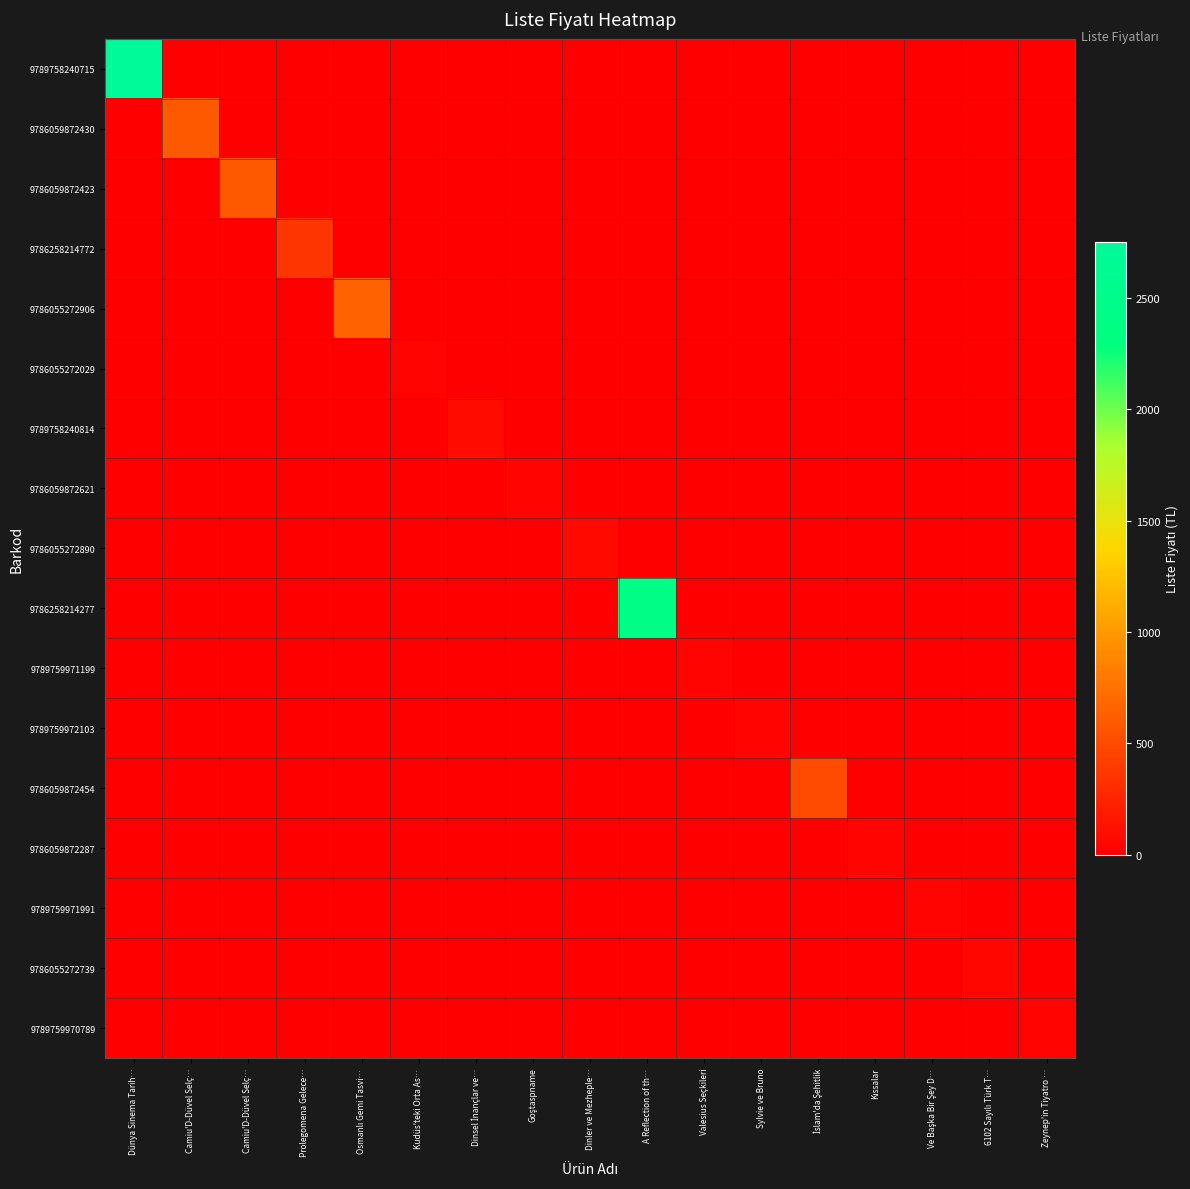

Which series changed the most between Dinler ve Mezheple… and İslam'da Şehitlik?

9786059872454